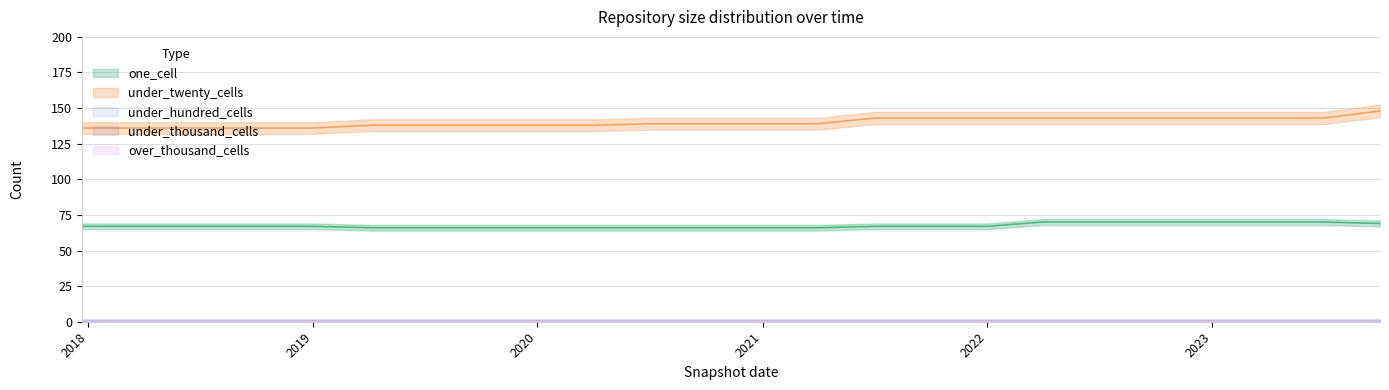

How many lines are shown in the chart?

5